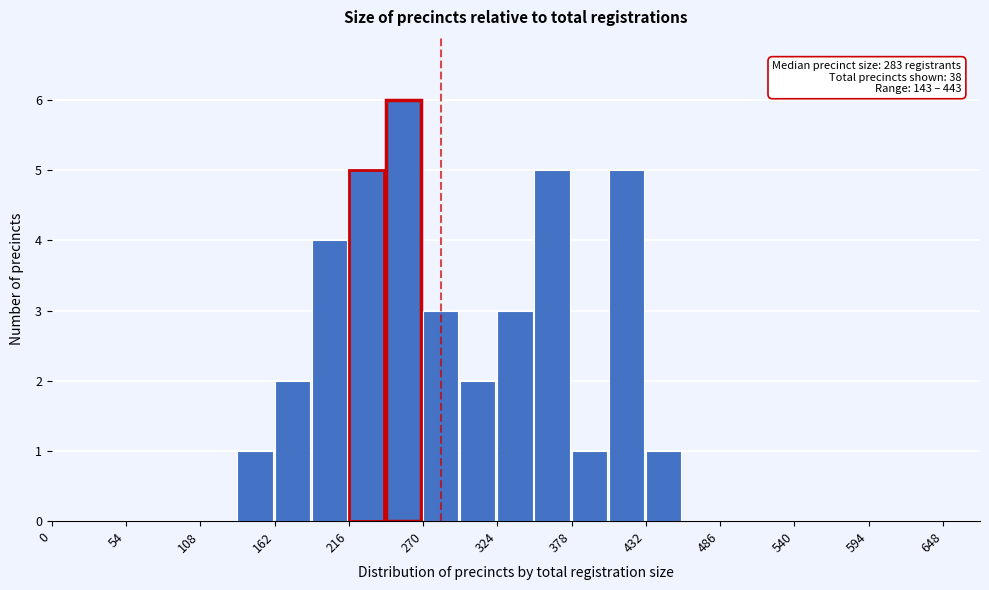

Read against the x-axis, roughly where is the centre of the tallest bar?

260